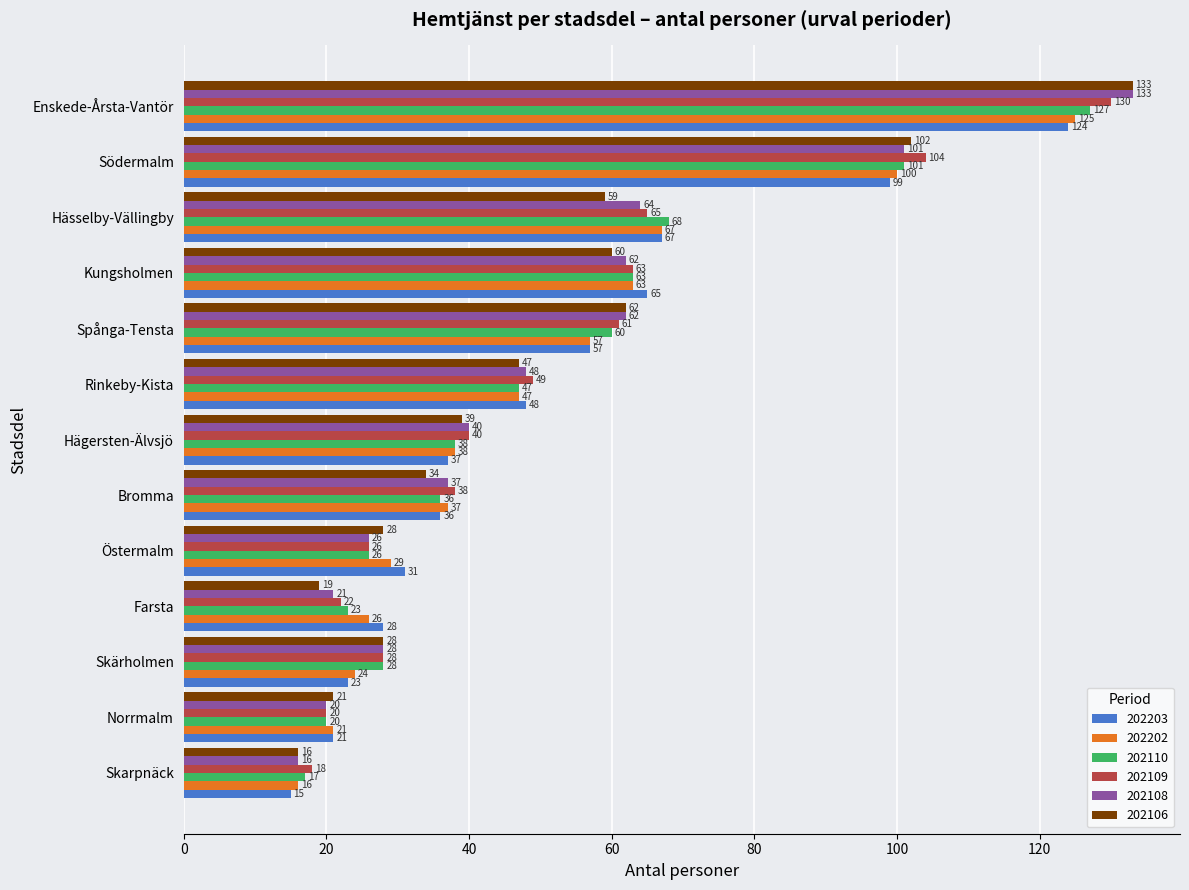

Which series has the largest total across all categories?

202109